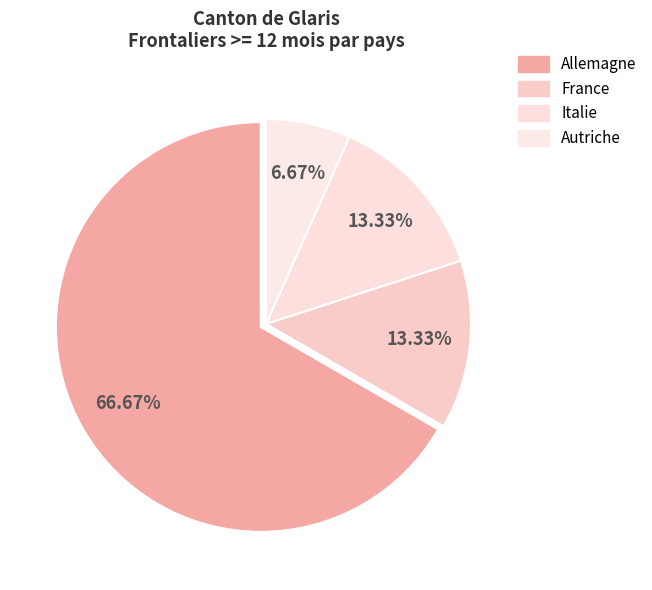

How much of the chart is everything except Allemagne?

33.3%